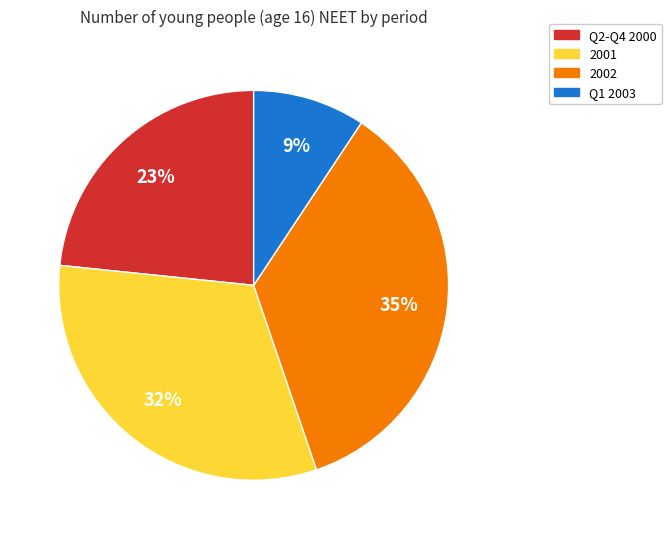

What is the ratio of the value at 2002 to the value at Q2-Q4 2000?

1.5